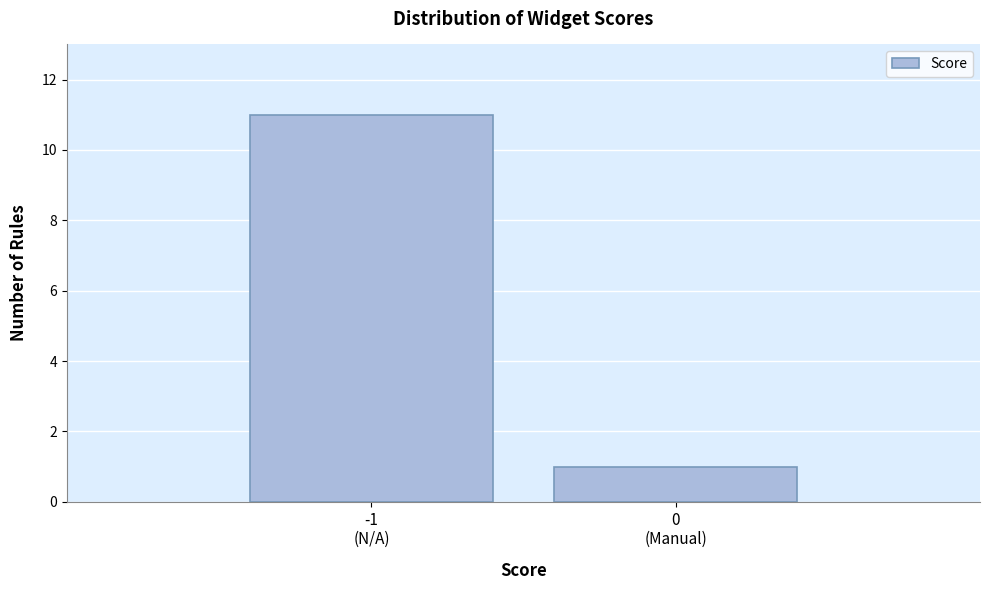

Reading left to right, transcribe all the data shown in this chart.

11	1